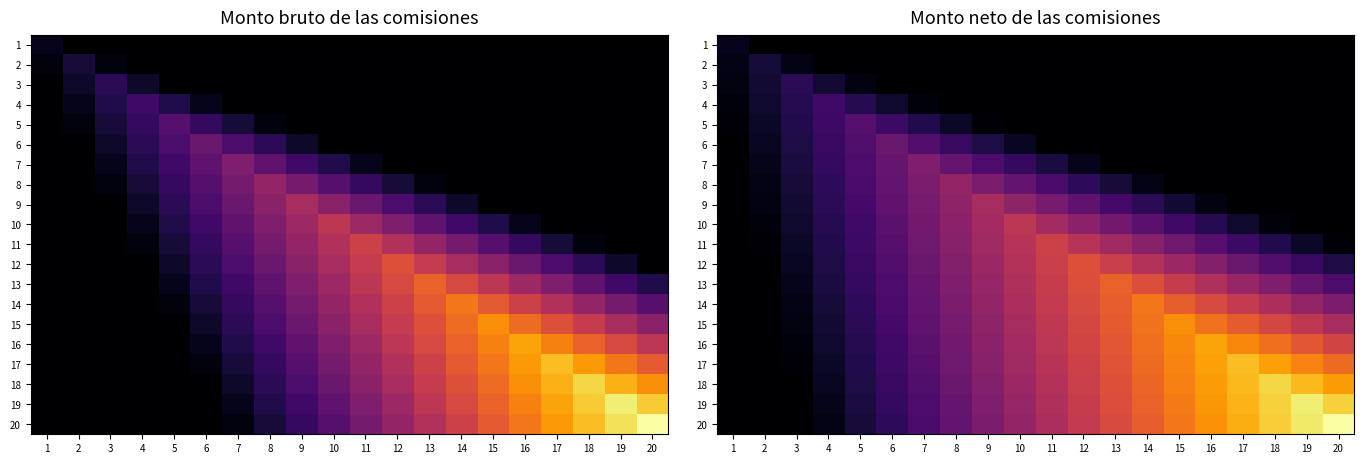

At how many categories does at least one series exceed 7?

13